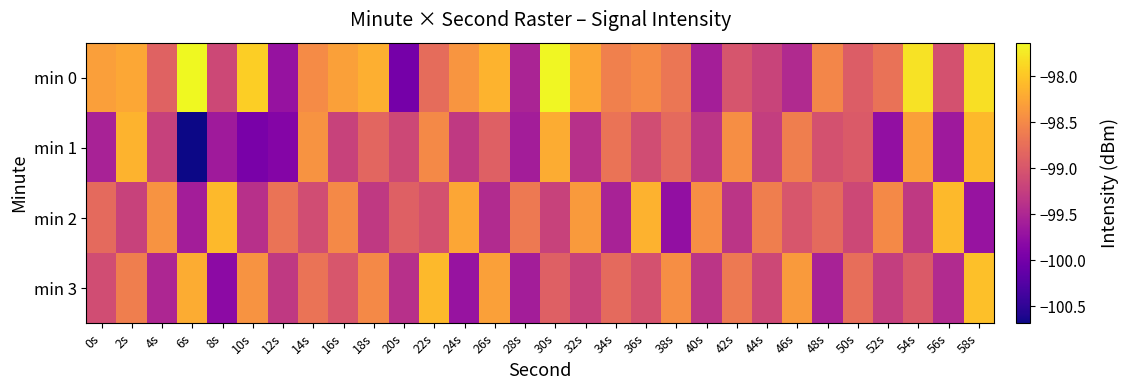

Rank the series at 6s from lowest to highest value.

min 1, min 2, min 3, min 0